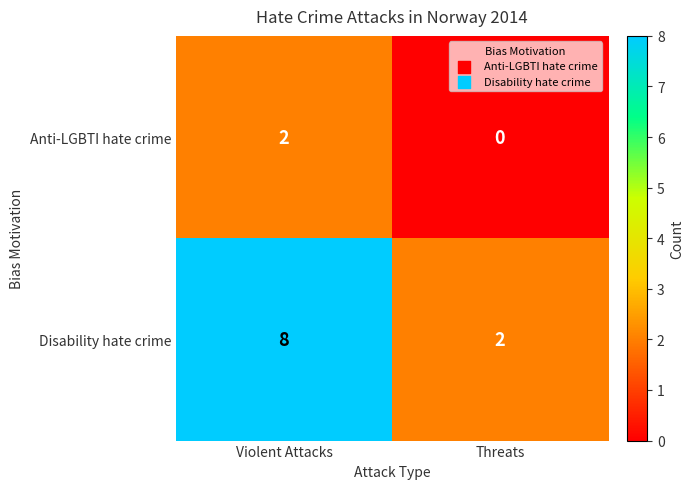

Is it true that Disability hate crime equals 4 at Violent Attacks?

False